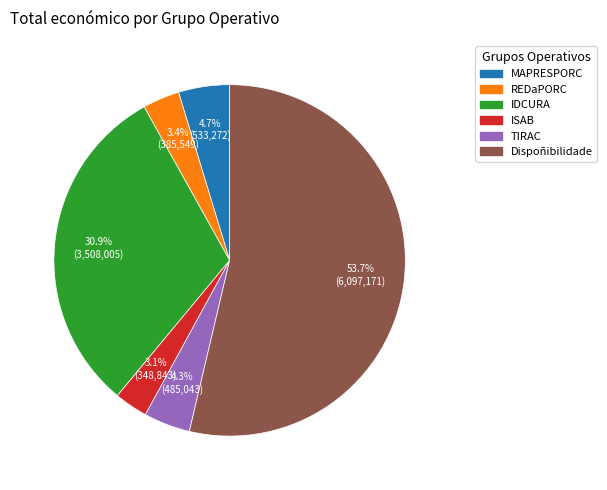

To the nearest percent, what portion does MAPRESPORC represent?

5%